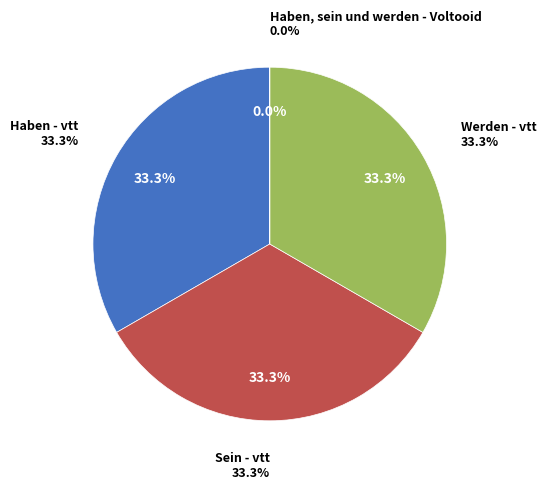

What percentage is NOT represented by Haben, sein und werden - Voltooid?

100.0%